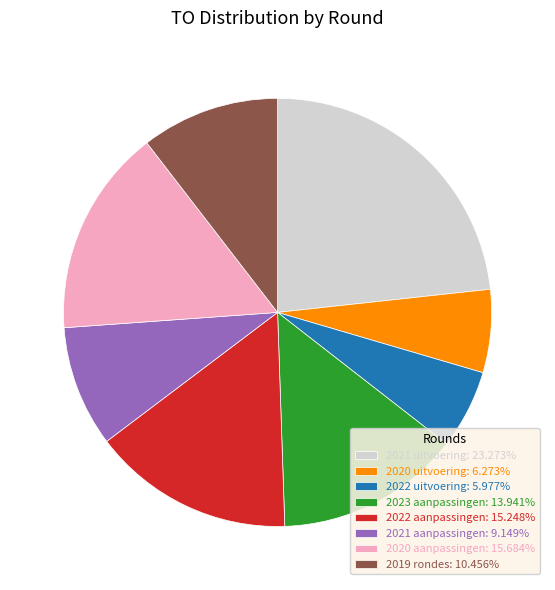

How many slices are in this pie chart?

8